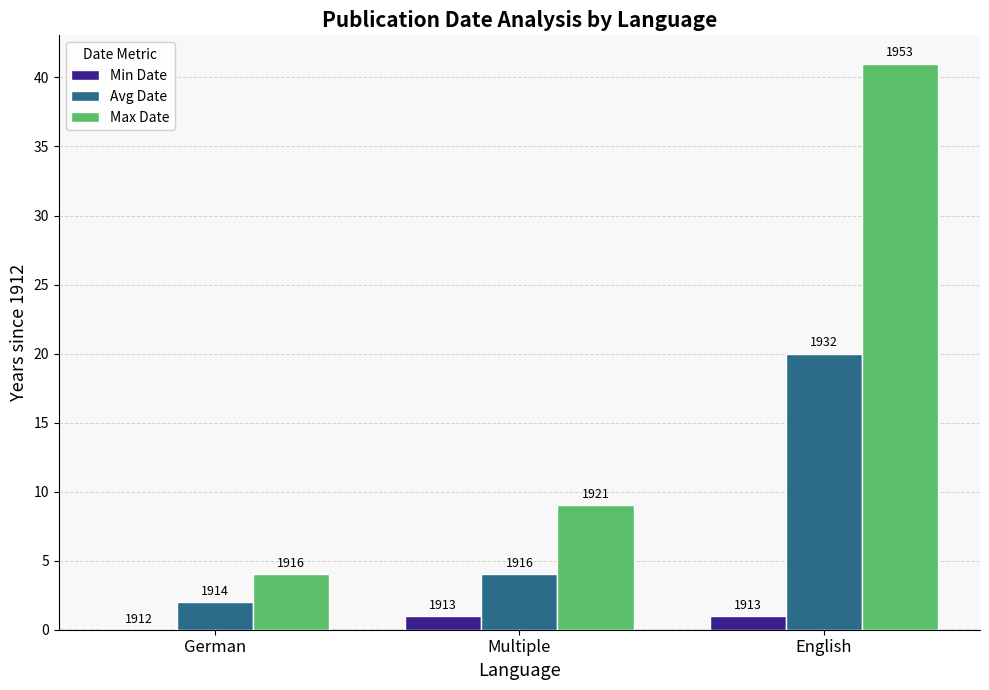

What are all the series names shown in the legend?

Min Date, Avg Date, Max Date